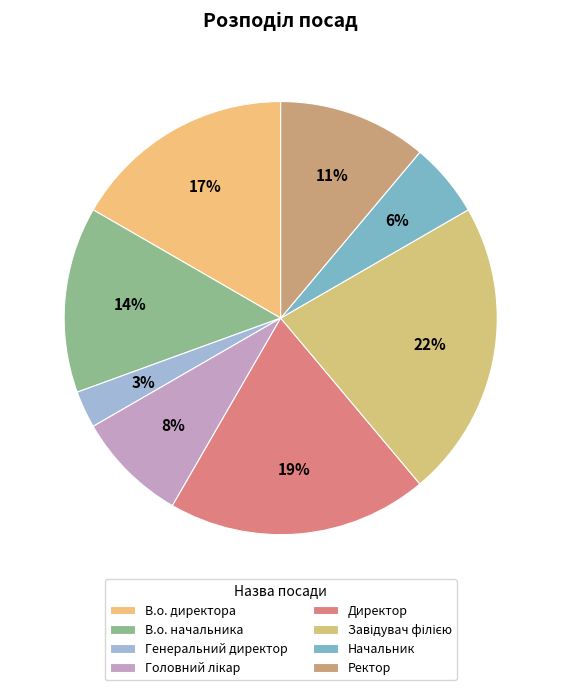

Count the number of slices in the pie.

8